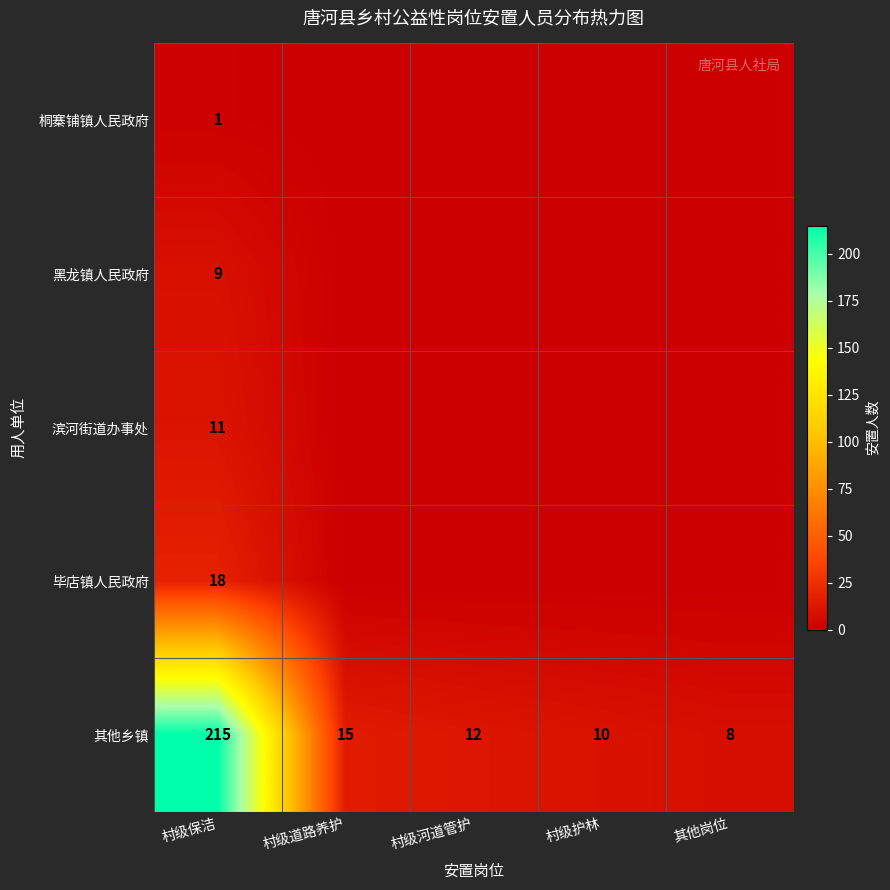

Is it true that 其他乡镇 equals 15 at 村级道路养护?

True